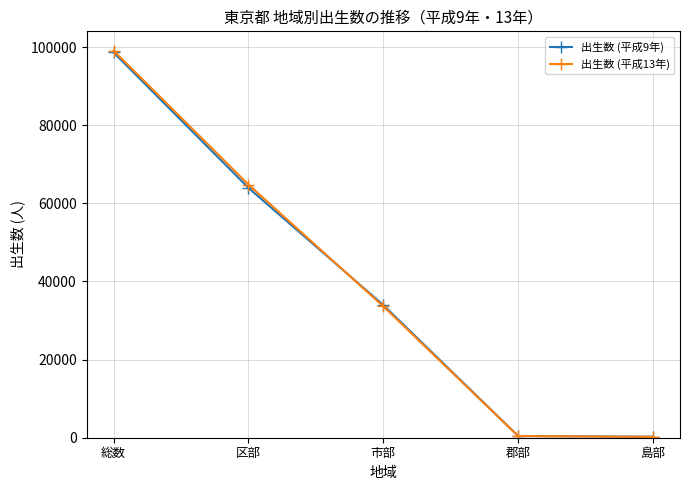

Which series ends up on top after the final intersection of 出生数 (平成9年) and 出生数 (平成13年)?

出生数 (平成9年)